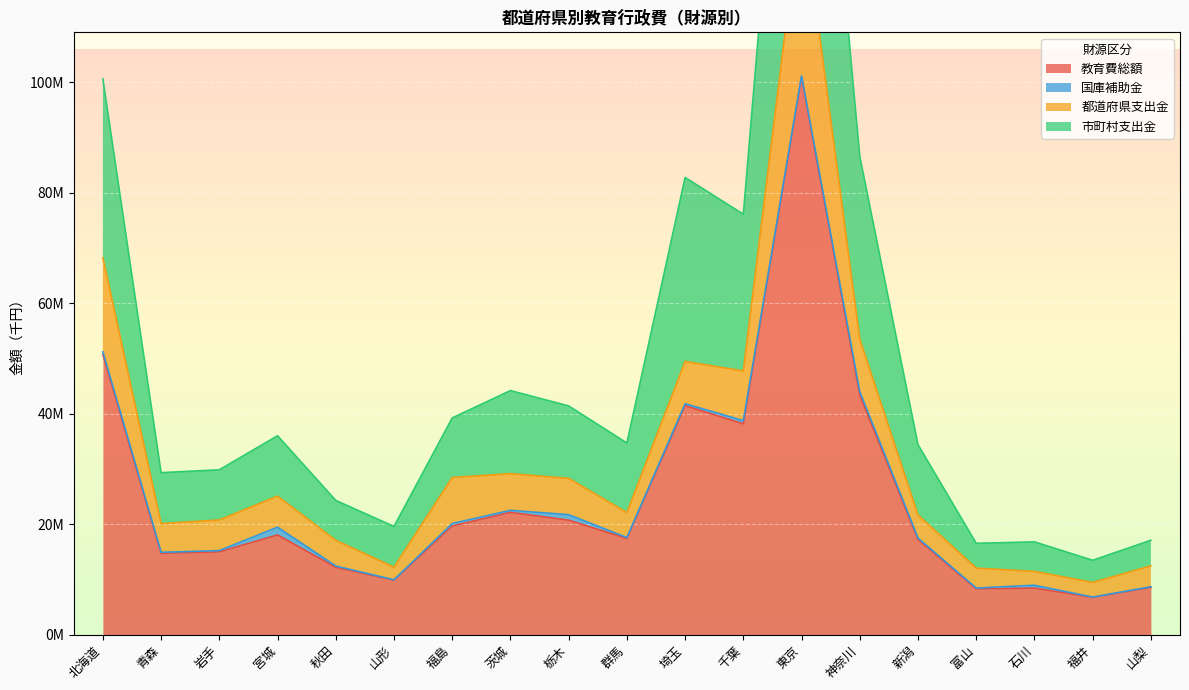

Is the value of 市町村支出金 at 福井 greater than the value of 教育費総額 at 北海道?

No